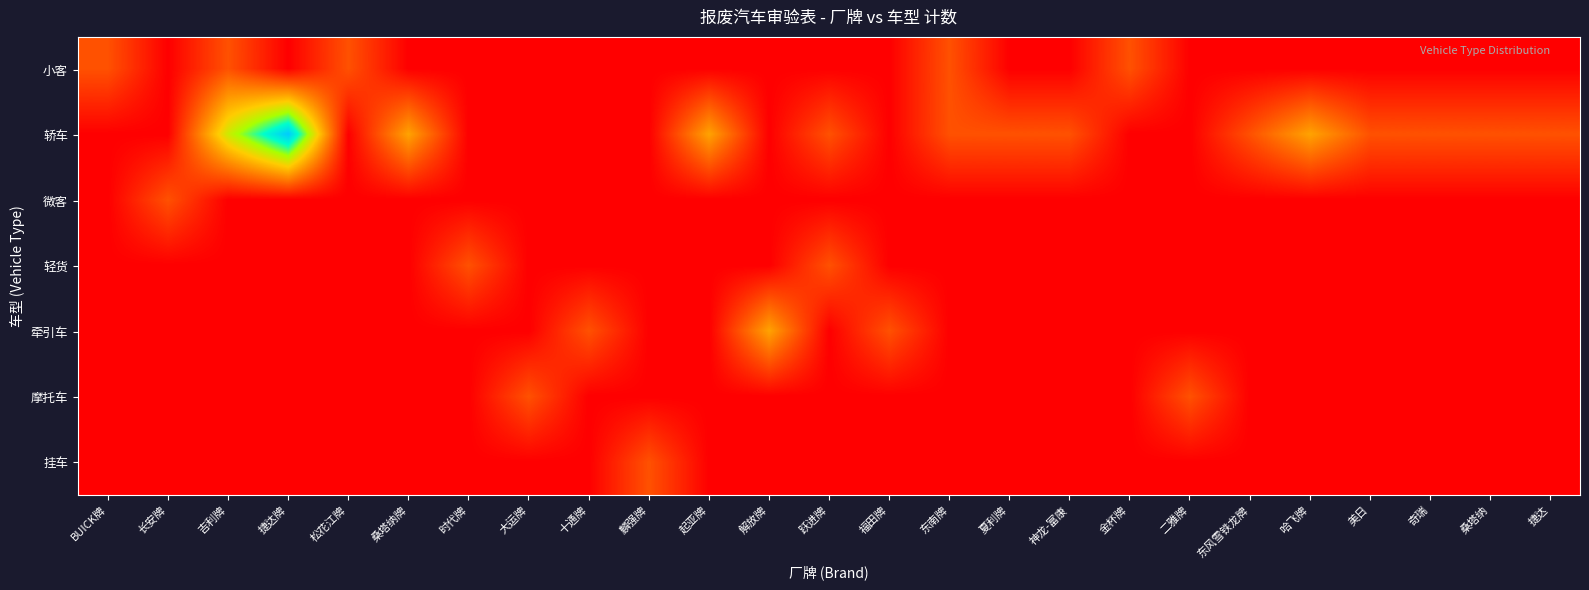

Which series has the widest spread of values?

轿车